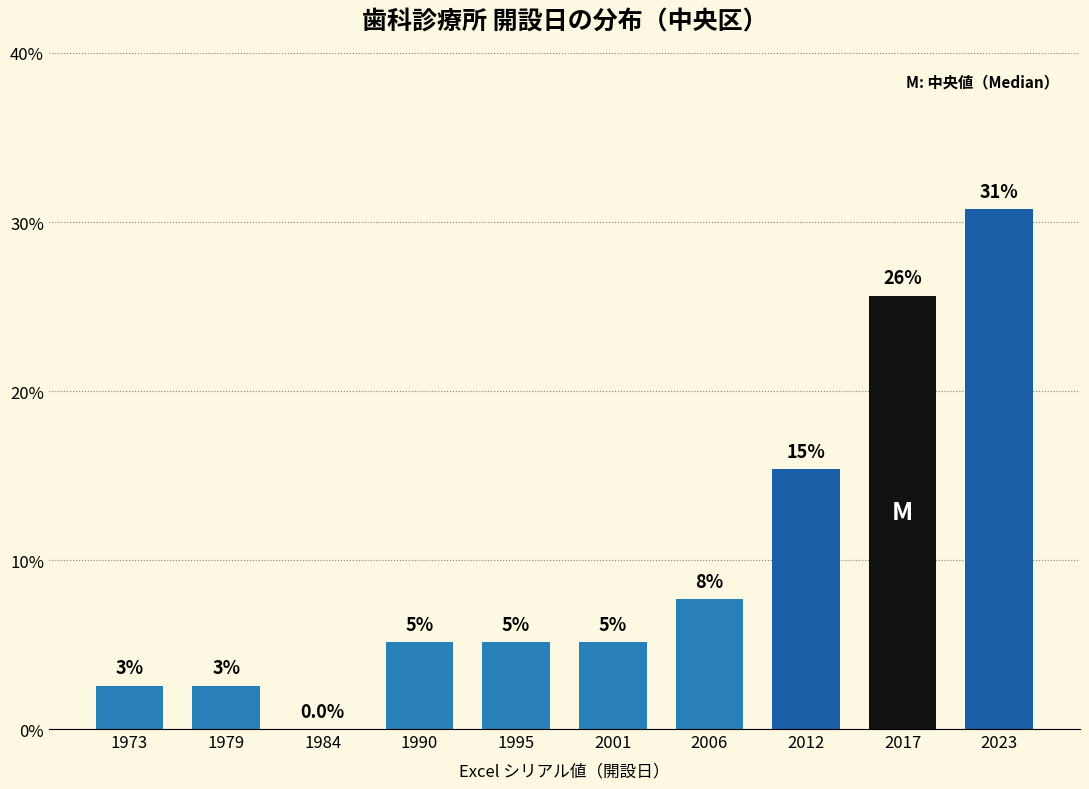

Are the bars horizontal?

No